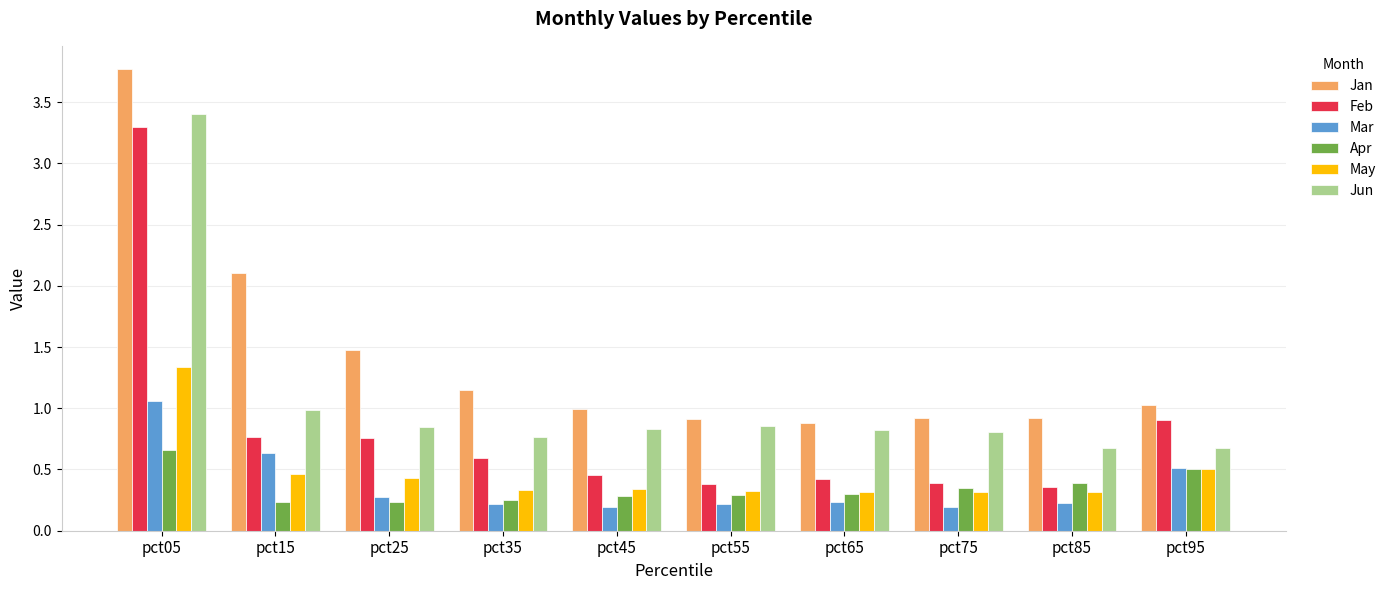

What is the value of the Mar bar at the 9th from the left?

0.2